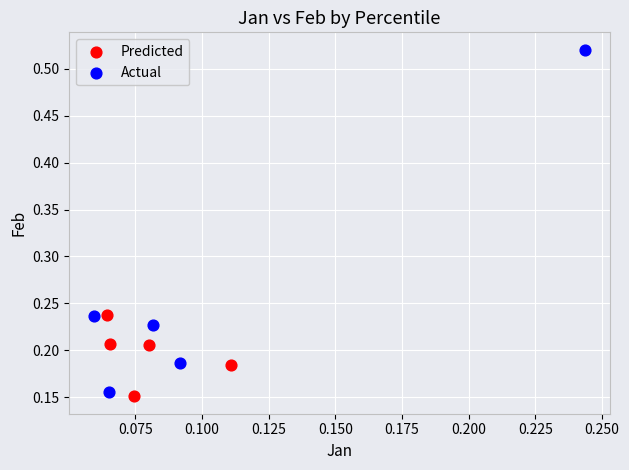

What are all the series names shown in the legend?

Predicted, Actual